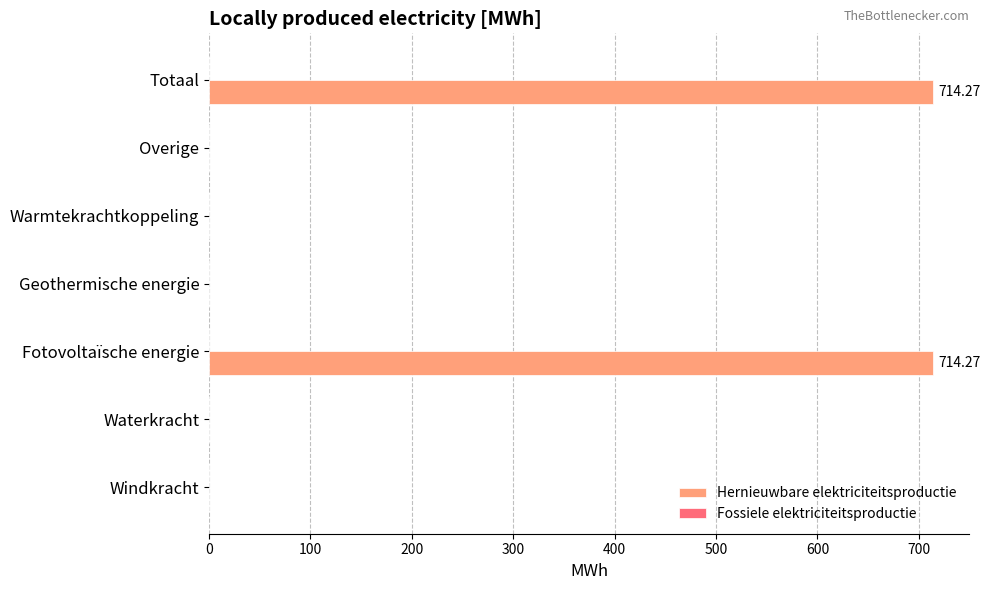

What is the sum of all values?

1428.5